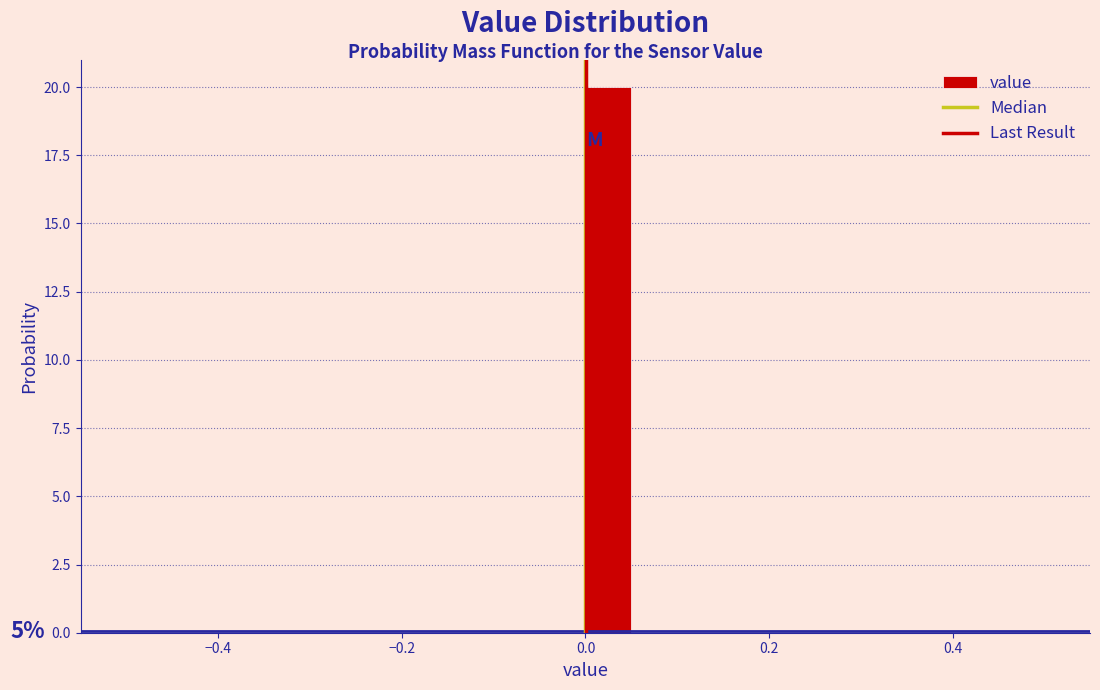

Around what value on the x-axis is the tallest bar? Give the approximate position of its centre, as read against the axis.

0.02